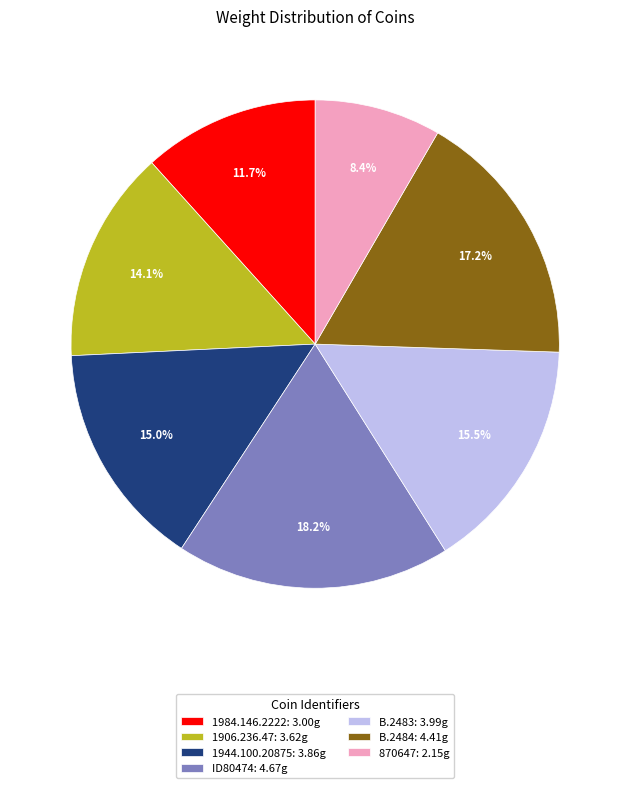

Count the number of slices in the pie.

7